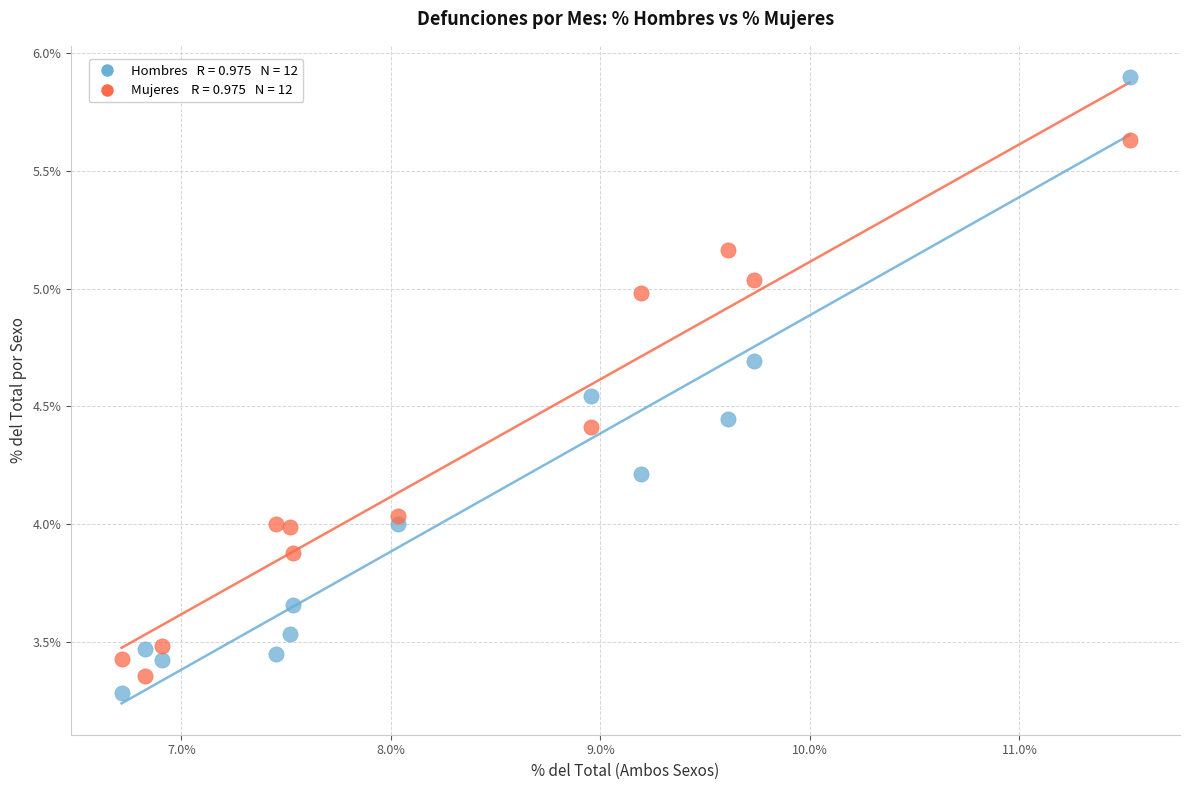

Across all data points, what is the range of X values (max minus min)?

4.8